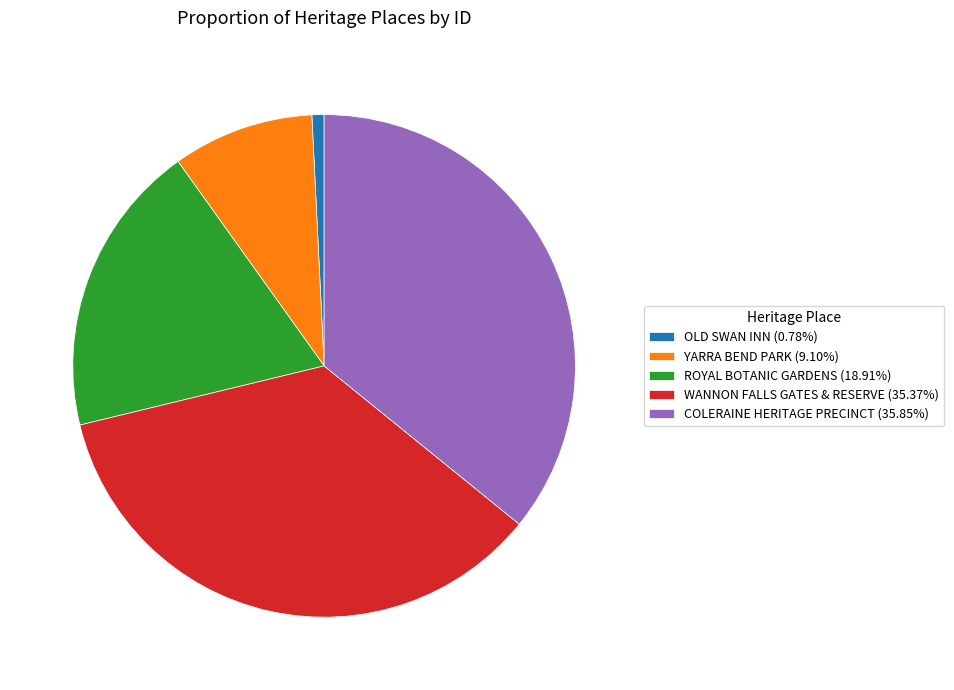

What is the ratio of the value at ROYAL BOTANIC GARDENS to the value at WANNON FALLS GATES & RESERVE?

0.5